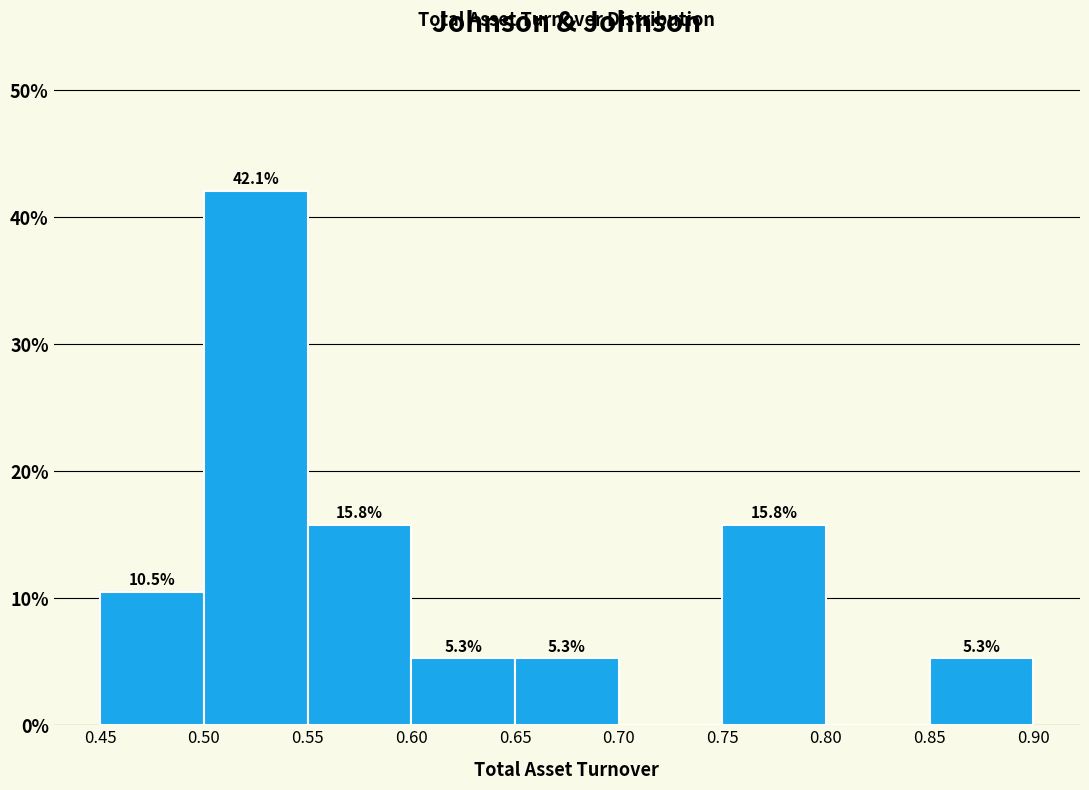

Which range on the x-axis has the tallest bar?

0.50 to 0.55